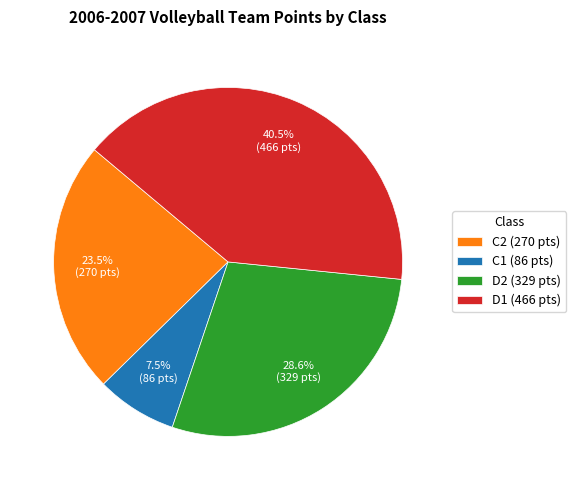

Is there a majority slice in this chart?

No